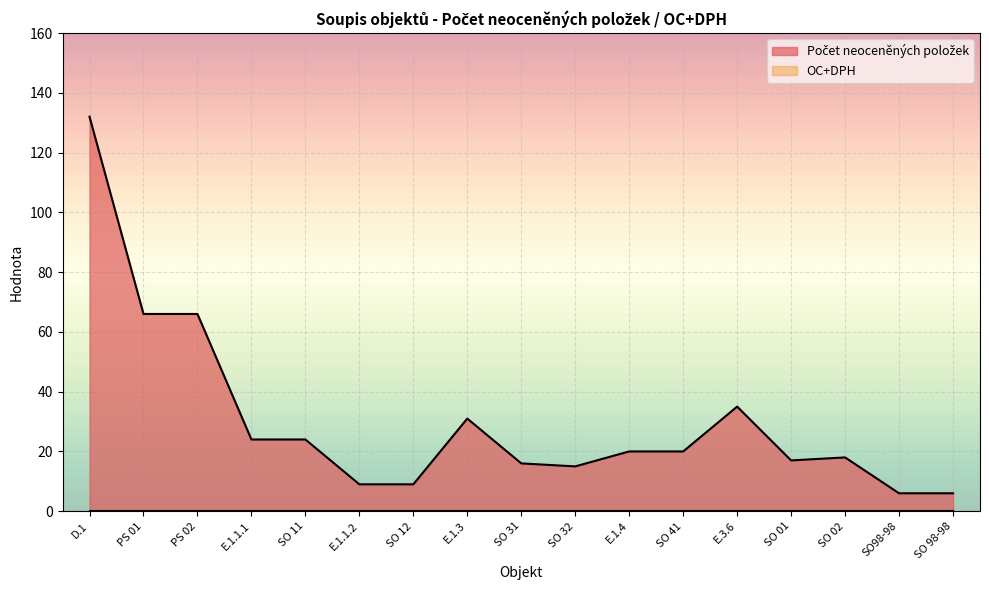

How many series are shown in this chart?

2